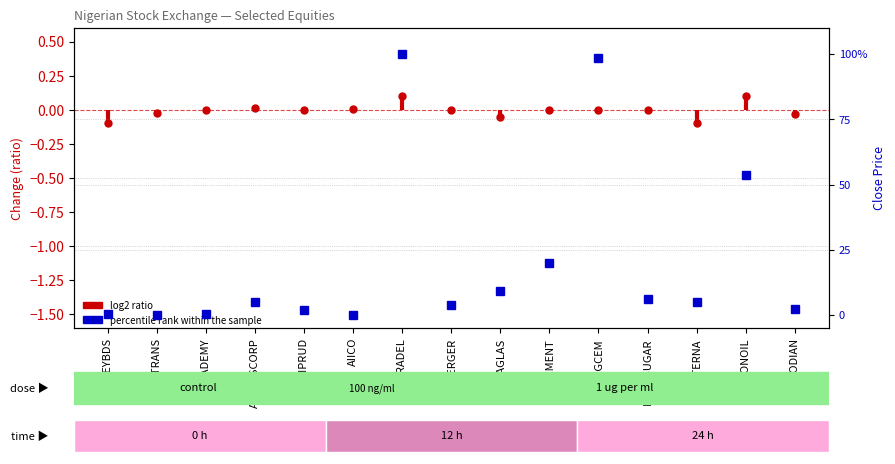

Approximately how many times larger is the value at BERGER compared to AFRIPRUD?

2.1